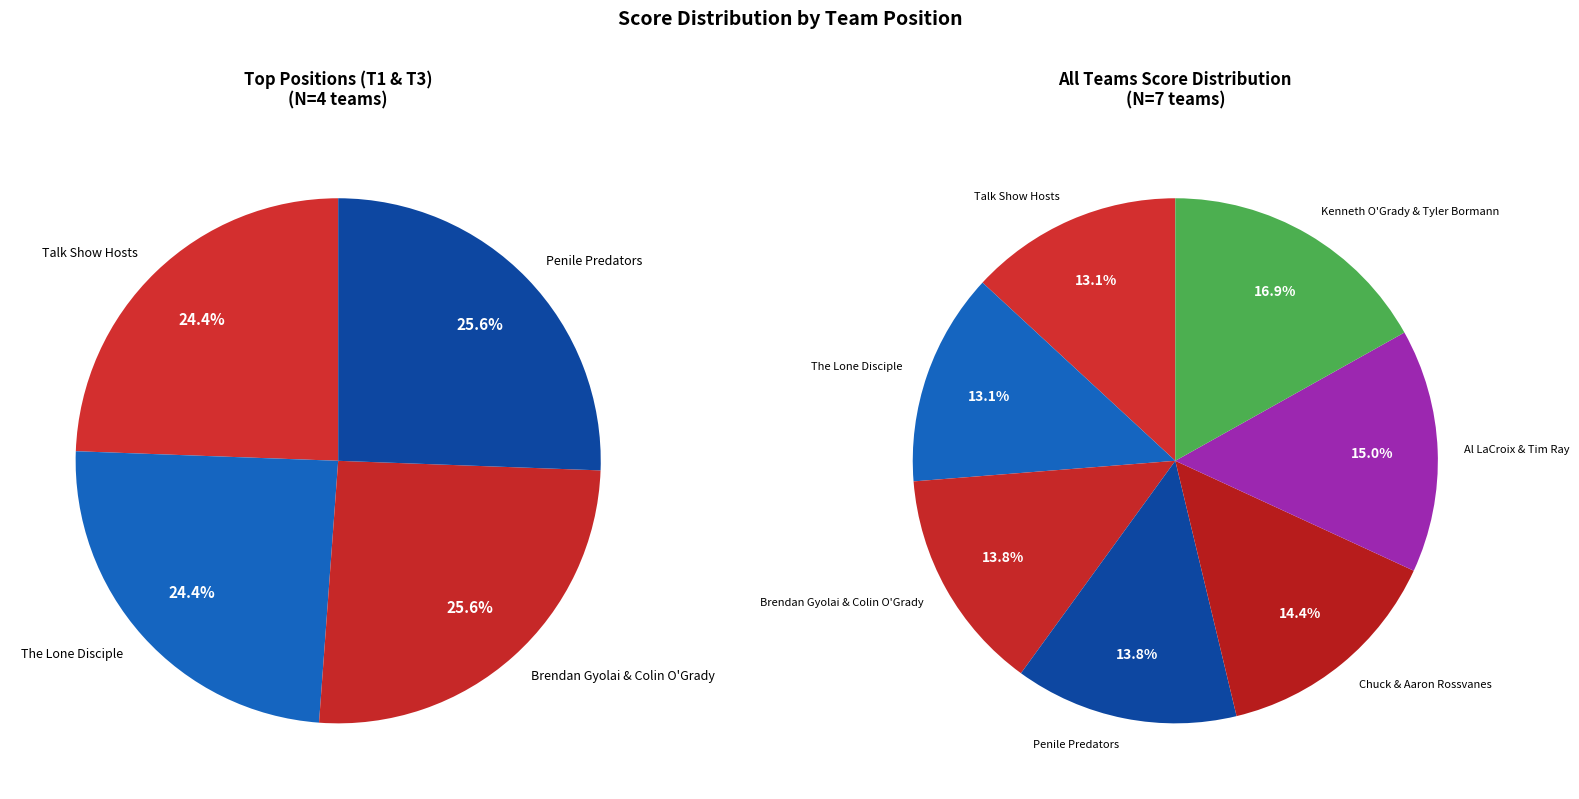

To the nearest percent, what is the difference between the Penile Predators and Kenneth O'Grady & Tyler Bormann slice percentages?

3%